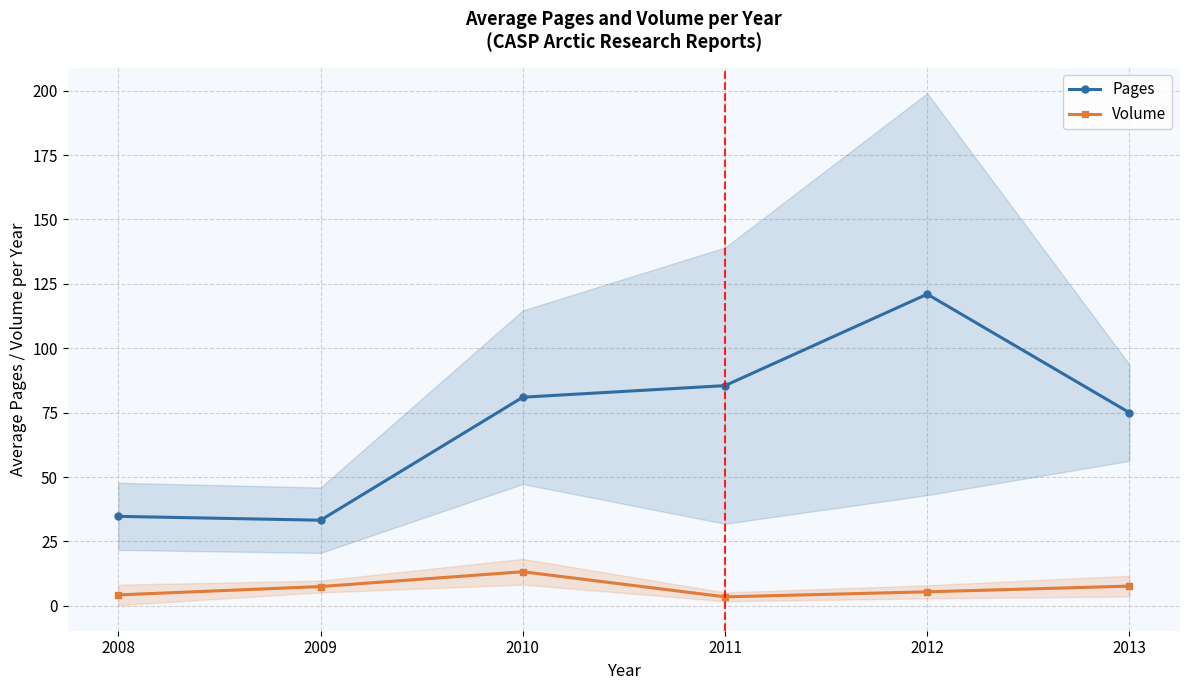

List the series in order of their peak value, highest first.

Pages, Volume